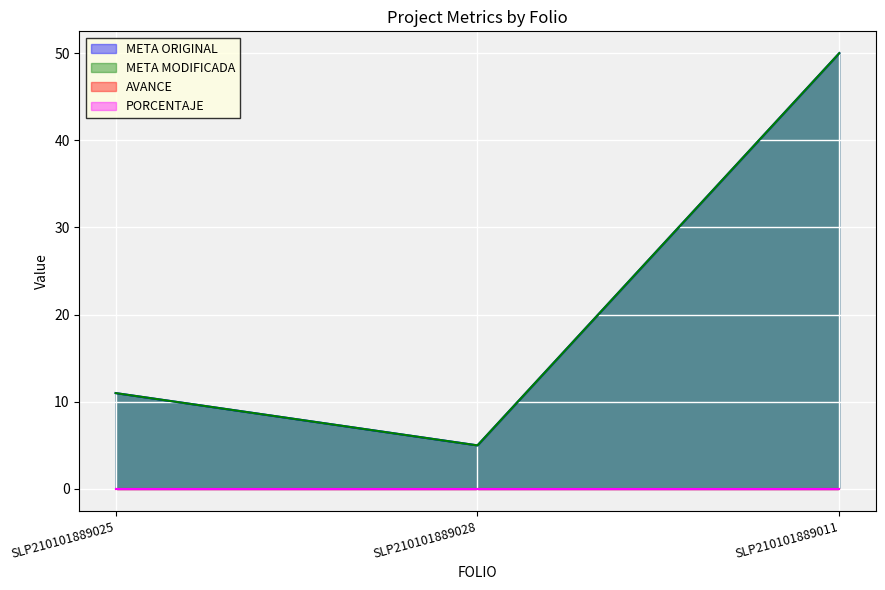

Between SLP210101889028 and SLP210101889011, which is larger?

SLP210101889011